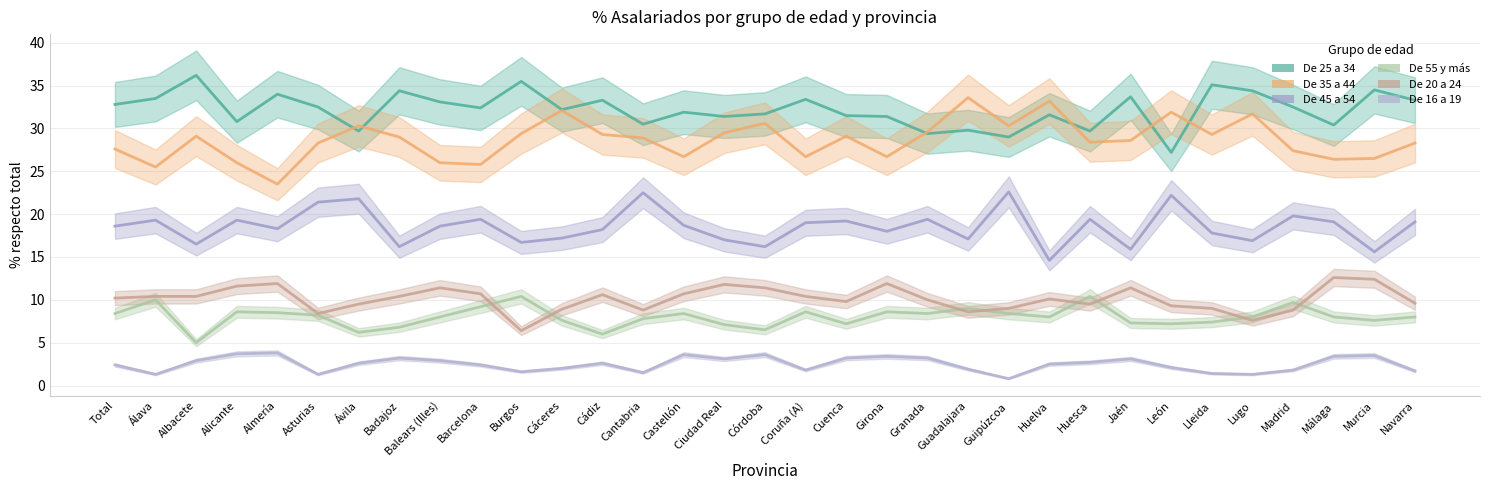

True or false: De 55 y más and De 35 a 44 cross at least once.

False